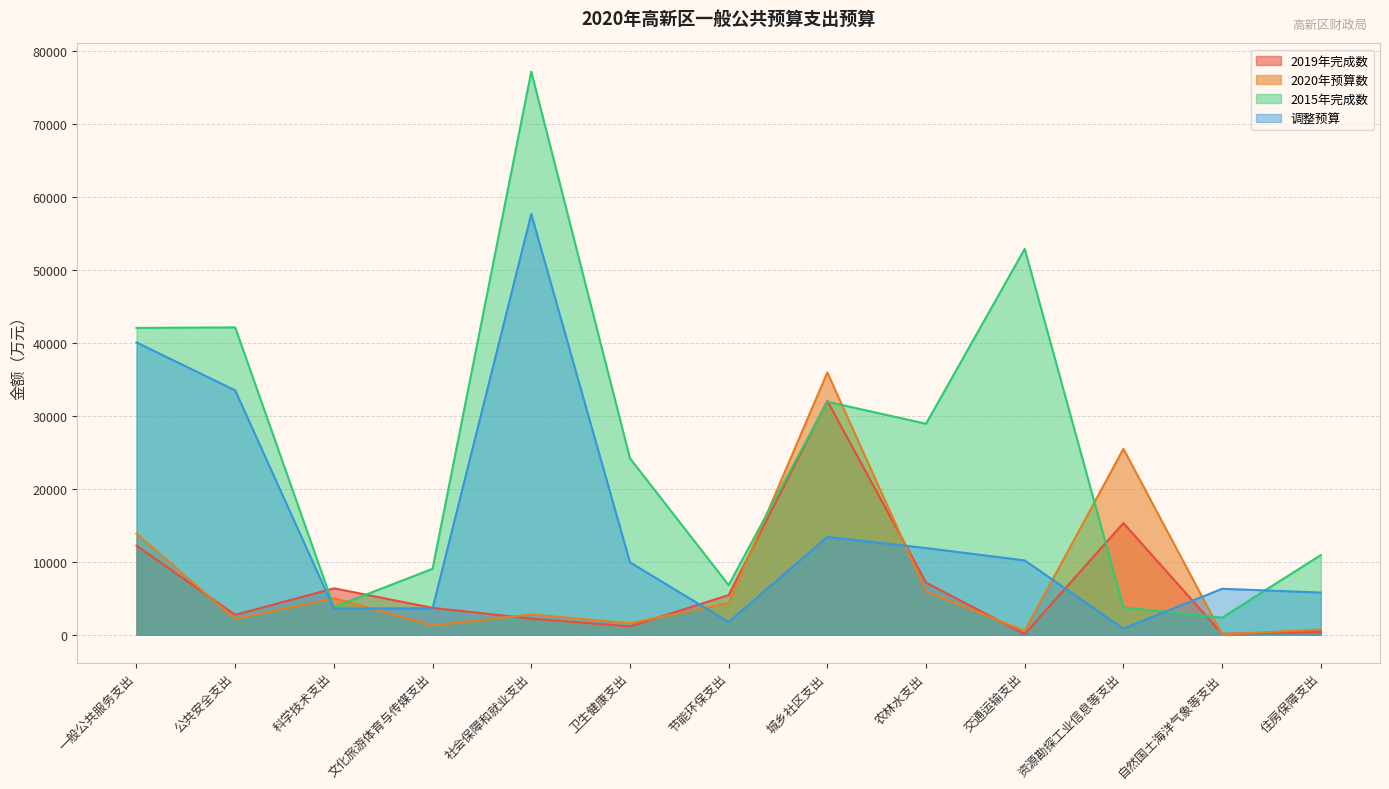

True or false: 调整预算 and 2020年预算数 cross at least once.

True